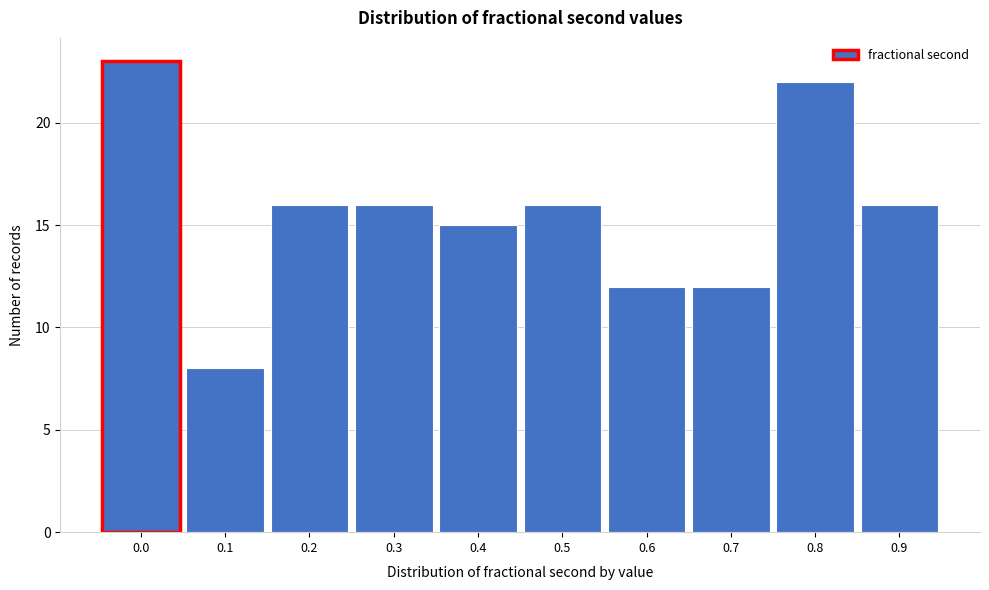

Reading right to left, what are all the values shown in this chart?

0.9=16	0.8=22	0.7=12	0.6=12	0.5=16	0.4=15	0.3=16	0.2=16	0.1=8	0.0=23